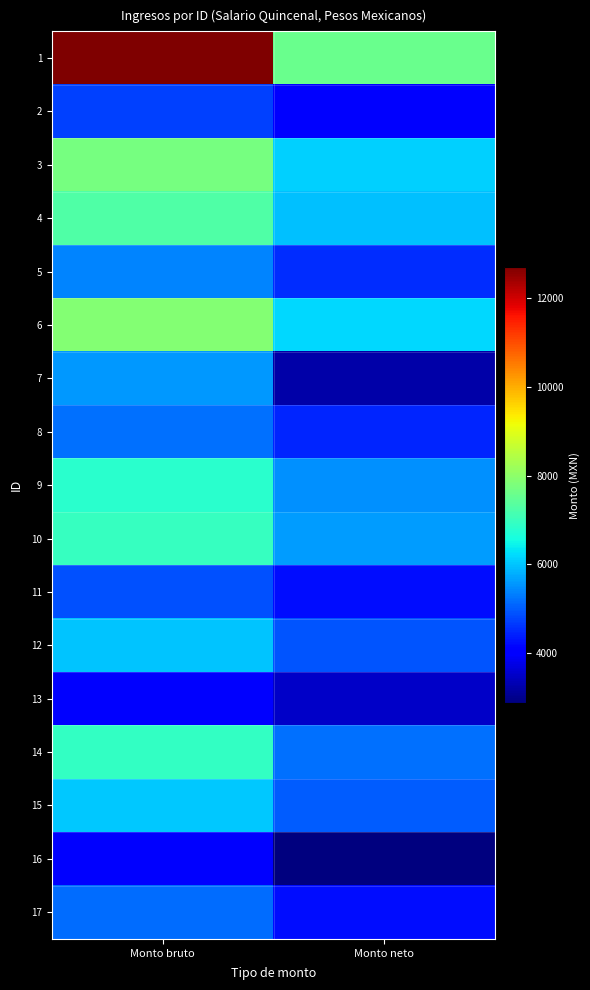

Reading left to right, what are all the values shown in this chart?

1: Monto bruto=12709.8	Monto neto=7579.0
2: Monto bruto=4725.2	Monto neto=4103.8
3: Monto bruto=7747.9	Monto neto=6108.0
4: Monto bruto=7274.1	Monto neto=5969.3
5: Monto bruto=5396.1	Monto neto=4531.8
6: Monto bruto=7881.6	Monto neto=6193.6
7: Monto bruto=5568.8	Monto neto=3217.9
8: Monto bruto=5194.1	Monto neto=4444.9
9: Monto bruto=6792.5	Monto neto=5504.2
10: Monto bruto=6975.7	Monto neto=5612.4
11: Monto bruto=4896.1	Monto neto=4223.9
12: Monto bruto=6017.4	Monto neto=4936.9
13: Monto bruto=4029.8	Monto neto=3507.1
14: Monto bruto=6933.8	Monto neto=5206.1
15: Monto bruto=6026.1	Monto neto=5003.9
16: Monto bruto=4001.8	Monto neto=2868.8
17: Monto bruto=5167.2	Monto neto=4247.6